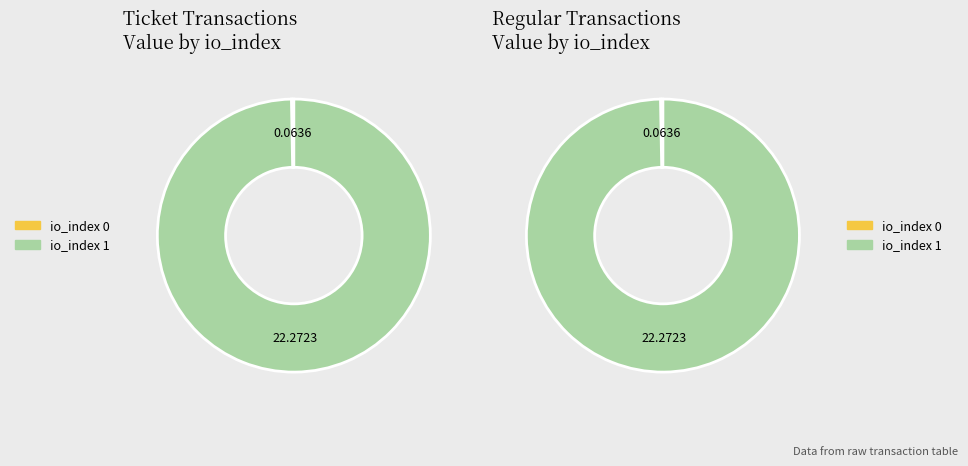

To the nearest percent, what is the difference between the io_index=1 and io_index=0 slice percentages?

99%